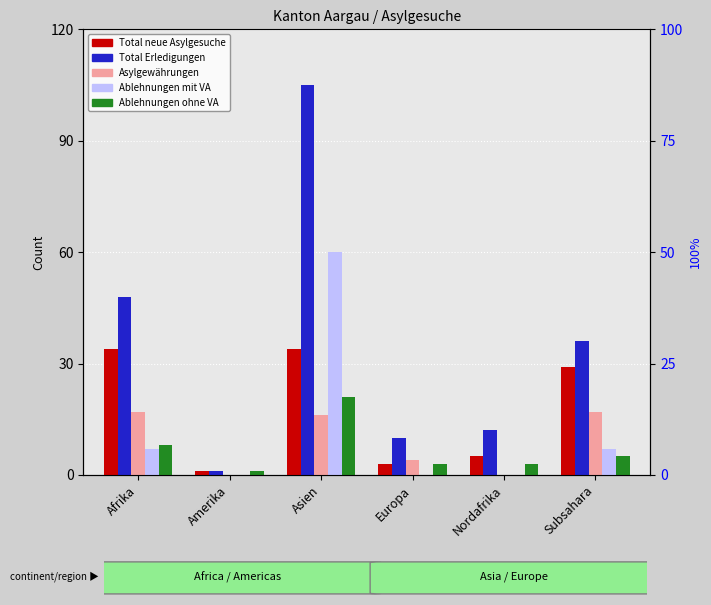

Reading right to left, transcribe all the data shown in this chart.

Total neue Asylgesuche: 29	5	3	34	1	34
Total Erledigungen: 36	12	10	105	1	48
Asylgewährungen: 17	0	4	16	0	17
Ablehnungen mit VA: 7	0	0	60	0	7
Ablehnungen ohne VA: 5	3	3	21	1	8